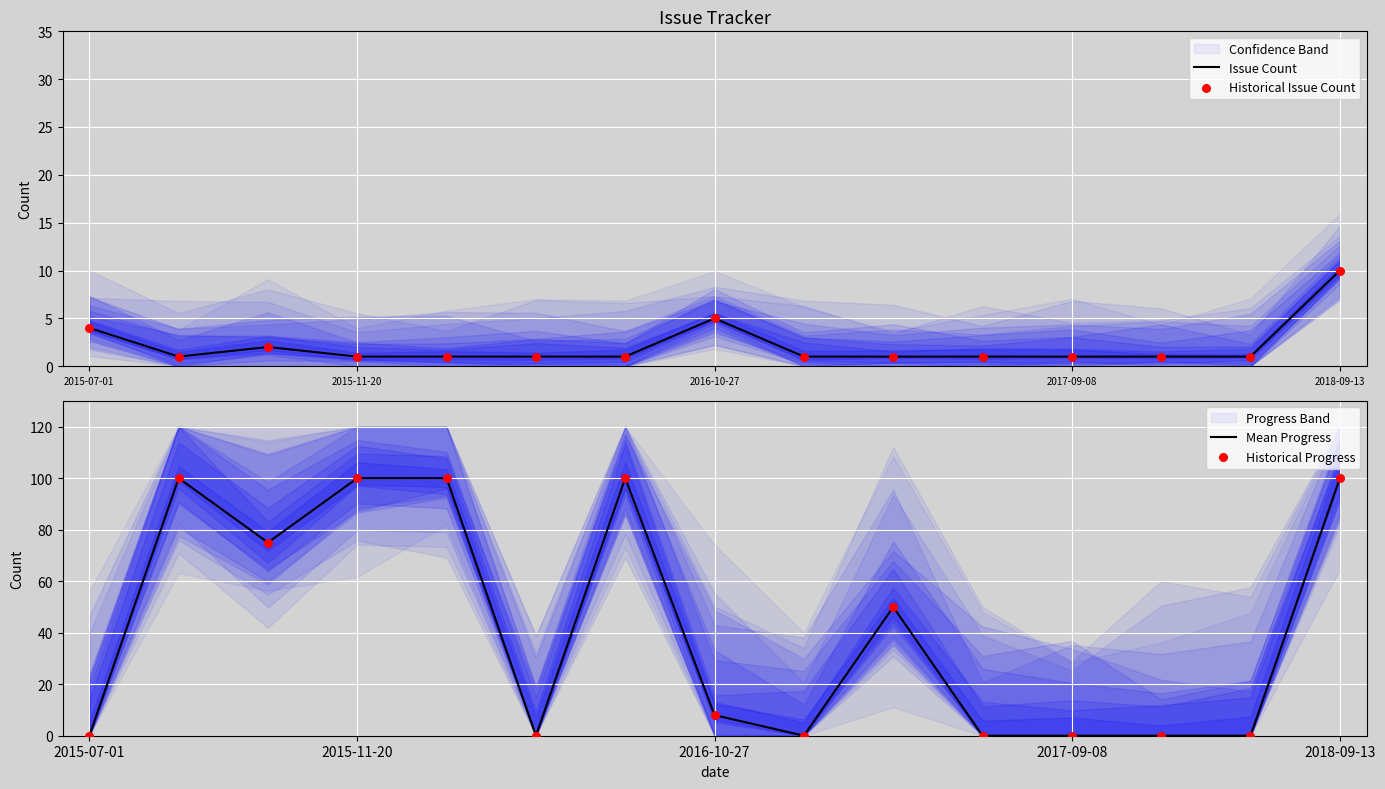

Which series has the largest total across all categories?

Mean Progress